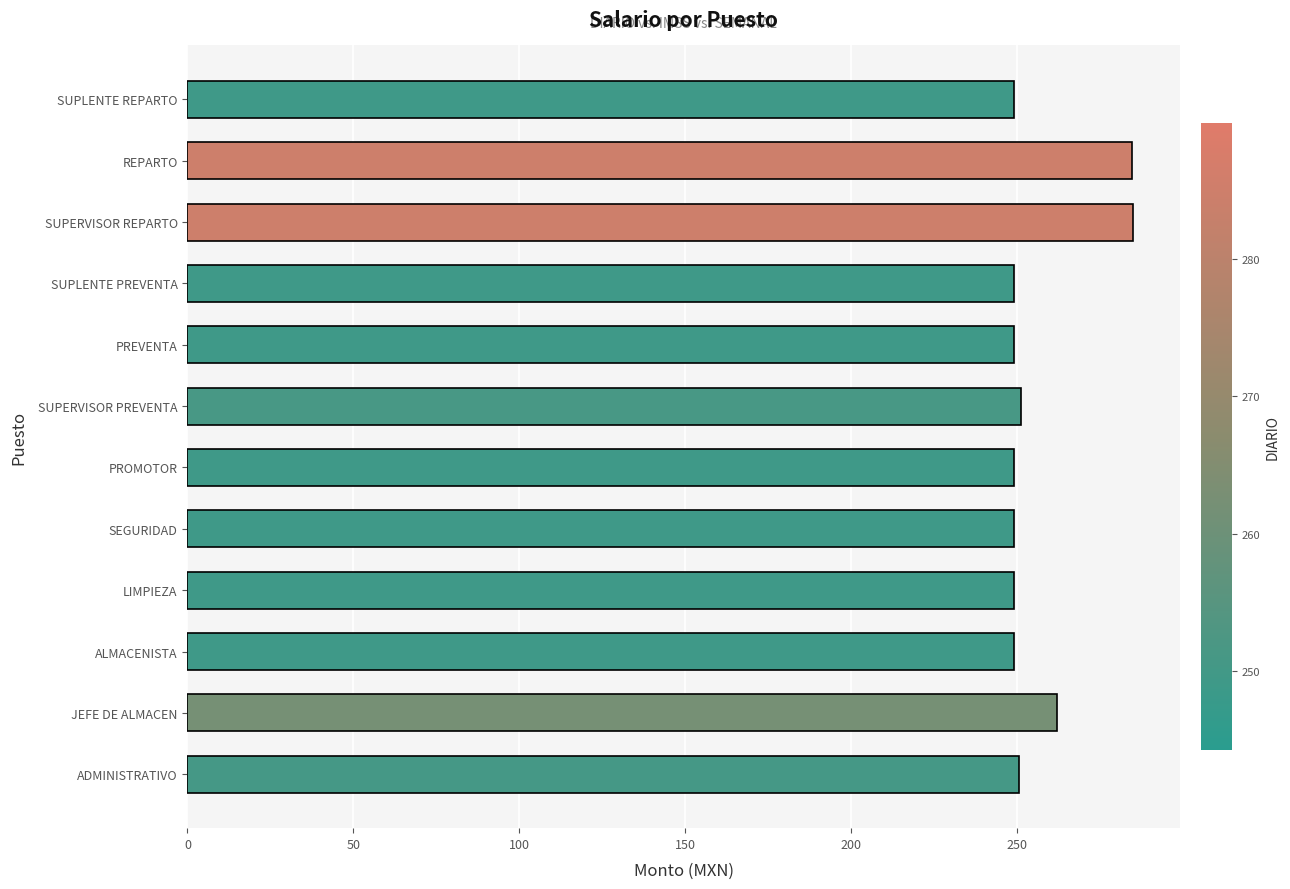

The chart shows a value of 71.9 at SUPLENTE PREVENTA. True or false?

False